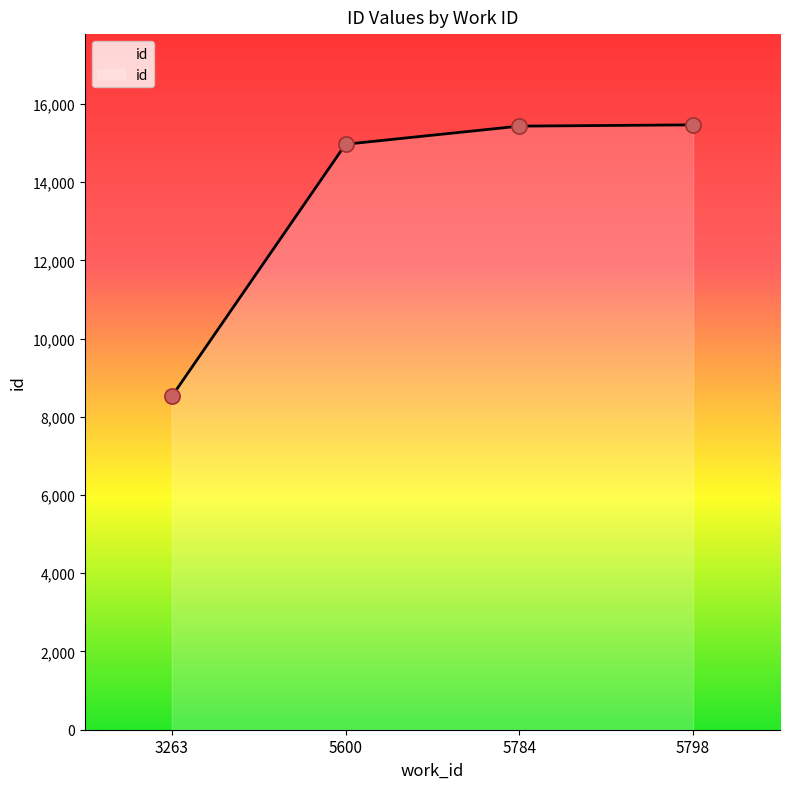

Which has a higher value, 5798 or 3263?

5798